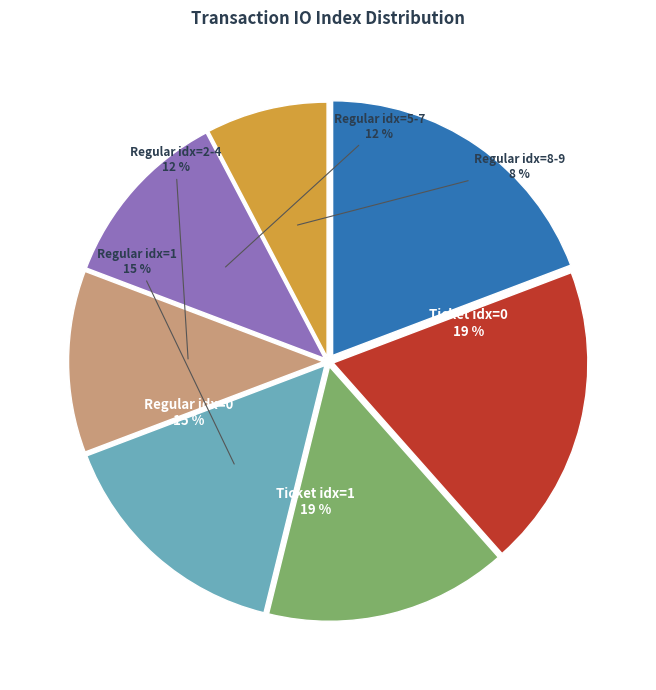

Does Regular (io_index=2) represent more than half of the total?

No